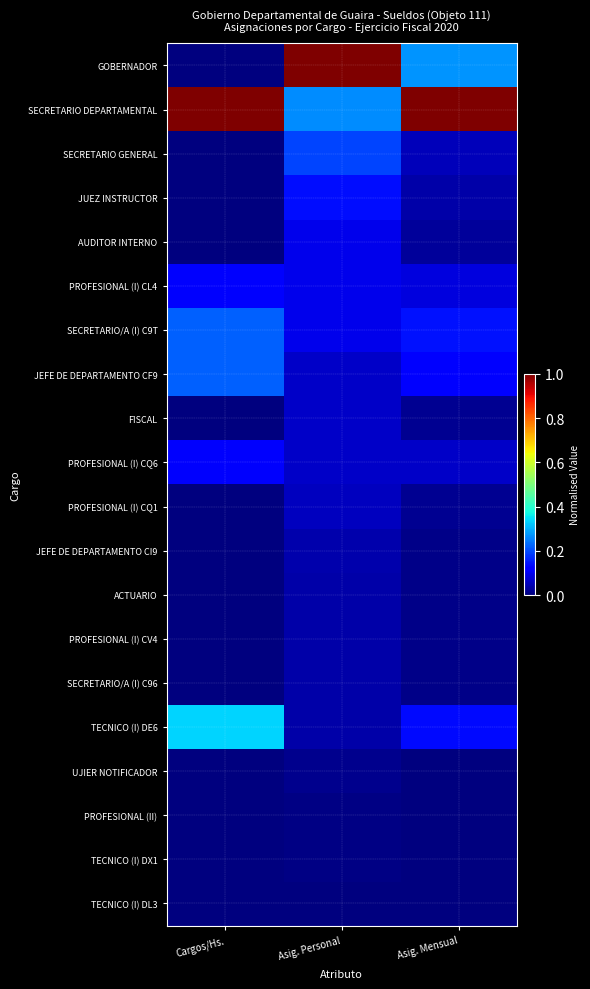

Which series has the largest range (max minus min)?

GOBERNADOR